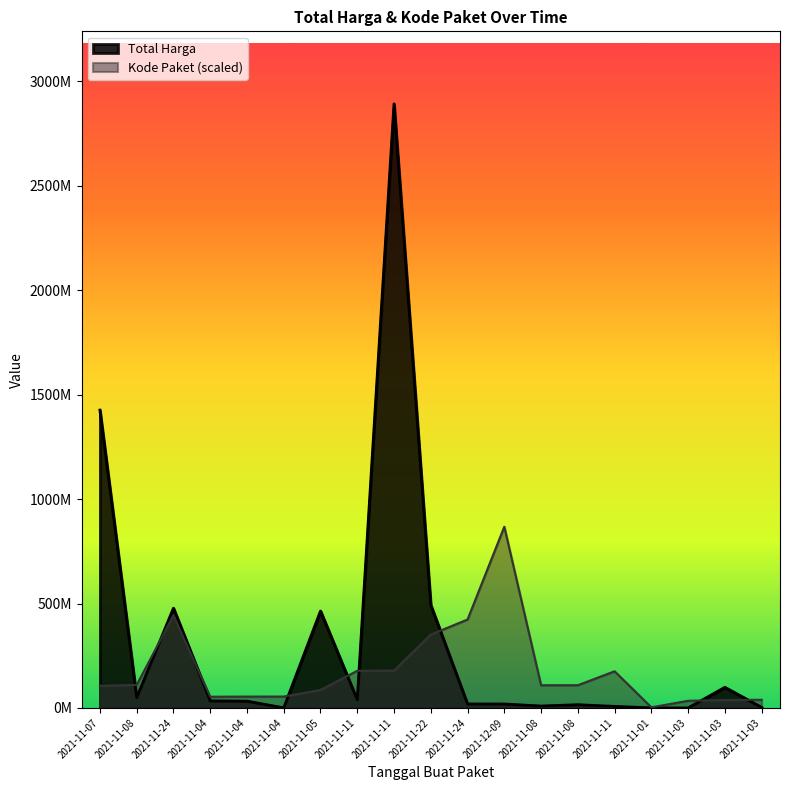

Reading left to right, what are all the values shown in this chart?

Total Harga: 2021-11-07=1425867900.0	2021-11-08=49730040.0	2021-11-24=477600000.0	2021-11-04=34000000.0	2021-11-04=32441200.0	2021-11-04=577875.0	2021-11-05=464002100.0	2021-11-11=39440000.0	2021-11-11=2892122000.0	2021-11-22=493000000.0	2021-11-24=19175000.0	2021-12-09=18900000.0	2021-11-08=9180000.0	2021-11-08=15513960.0	2021-11-11=7401240.0	2021-11-01=333600.0	2021-11-03=78000.0	2021-11-03=98772570.0	2021-11-03=2772000.0
Kode Paket: 2021-11-07=105865056.4	2021-11-08=110181969.5	2021-11-24=443352007.5	2021-11-04=53678234.1	2021-11-04=54408207.7	2021-11-04=54546651.0	2021-11-05=85910346.0	2021-11-11=177905903.3	2021-11-11=178875006.2	2021-11-22=351306107.2	2021-11-24=423378418.4	2021-12-09=867636600.0	2021-11-08=108690557.9	2021-11-08=108759779.5	2021-11-11=175514610.3	2021-11-01=2919894.6	2021-11-03=34289882.5	2021-11-03=37738378.6	2021-11-03=39103932.8